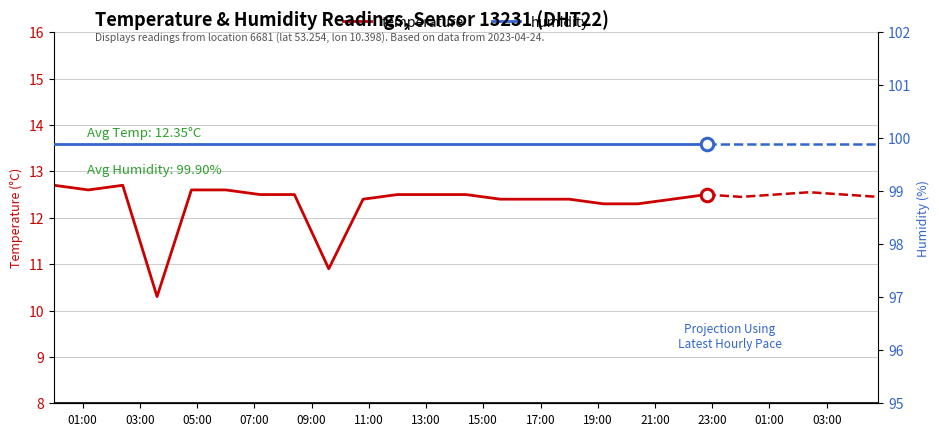

Is the value of temperature at 15:00 greater than the value of humidity at 17:00?

No